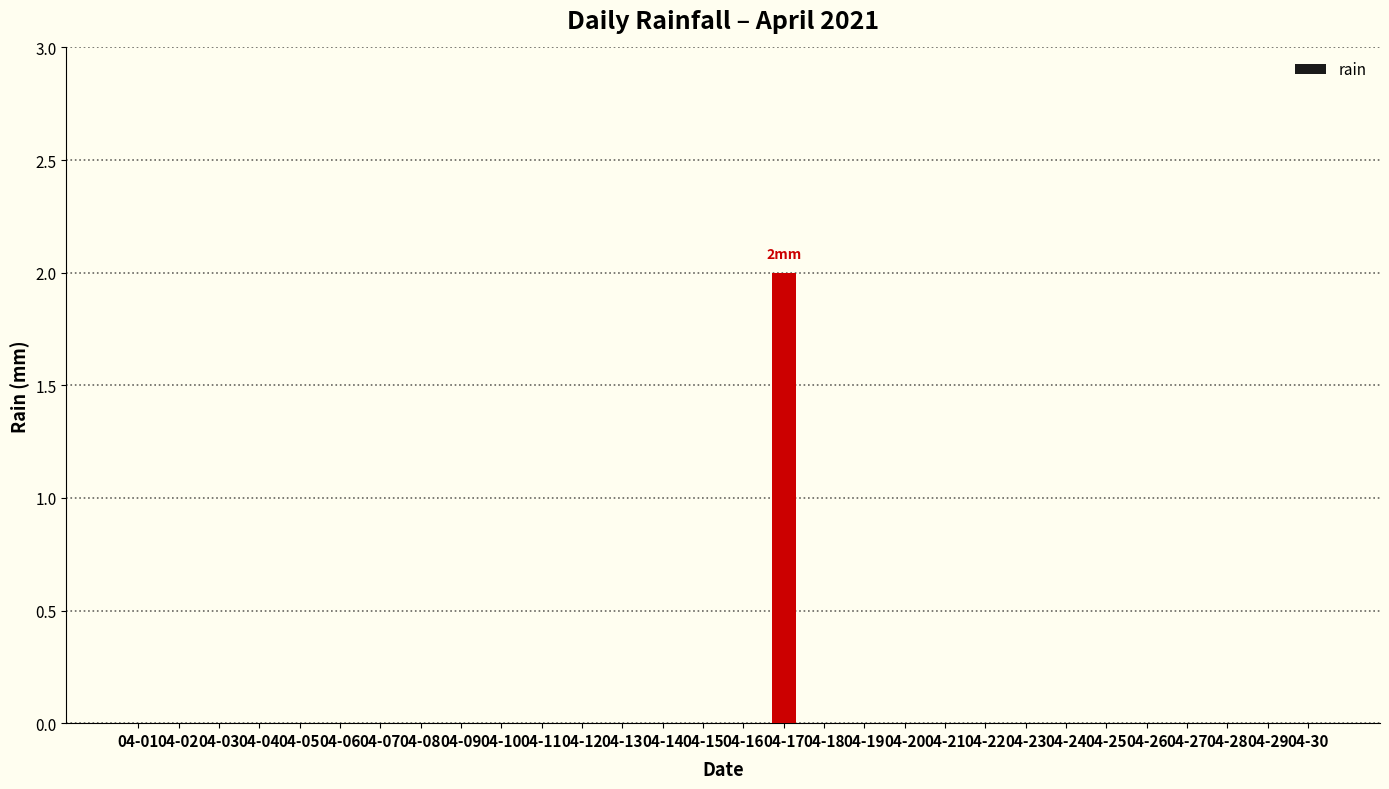

How many categories are shown in the chart?

30